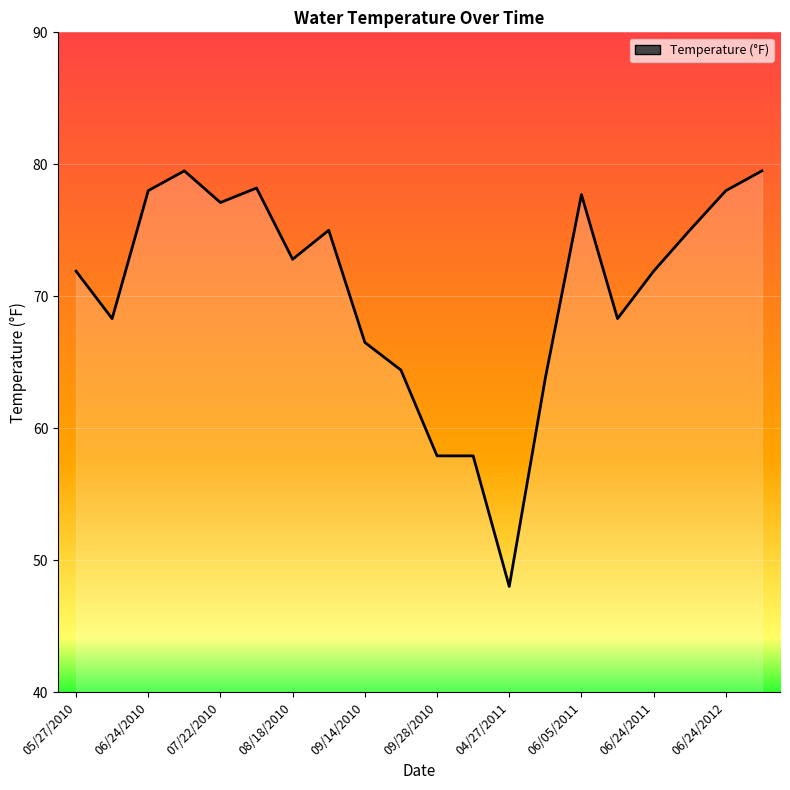

What is the difference between the maximum and minimum values?

31.5